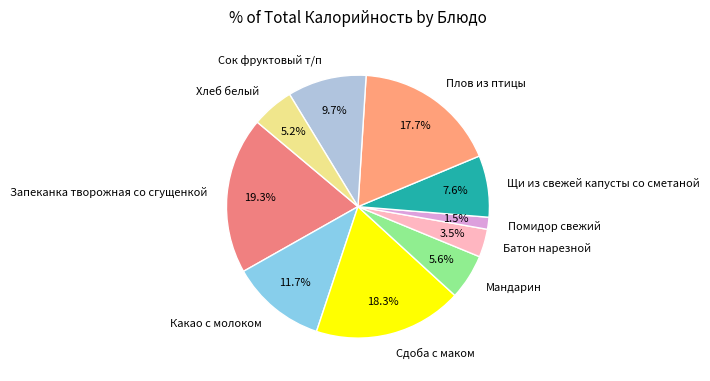

What is the ratio of the value at Хлеб белый to the value at Сок фруктовый т/п?

0.5